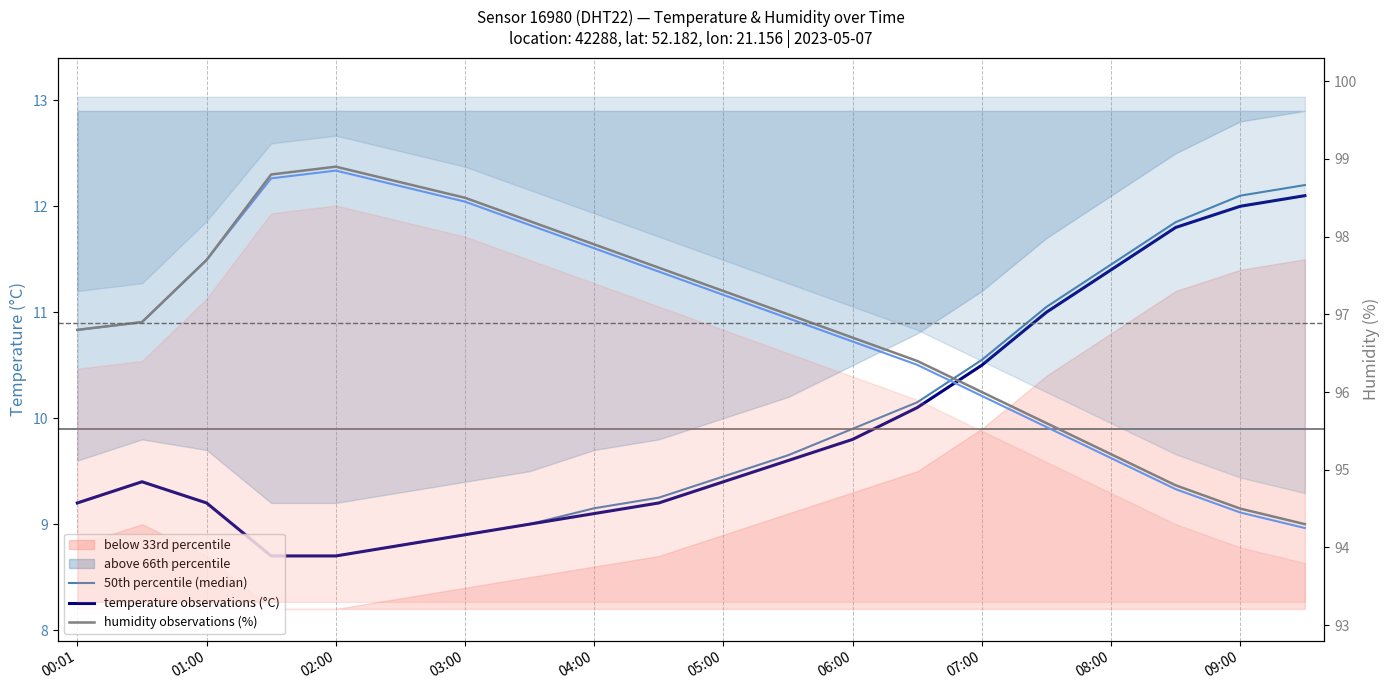

True or false: humidity has a value of 96.0 at 07:00.

True